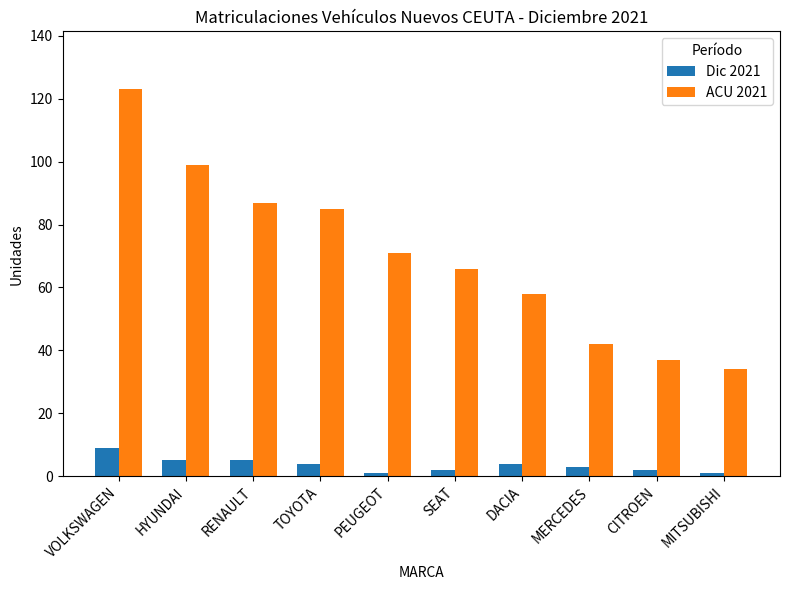

Which category has the lowest value in the ACU 2021 series?

MITSUBISHI